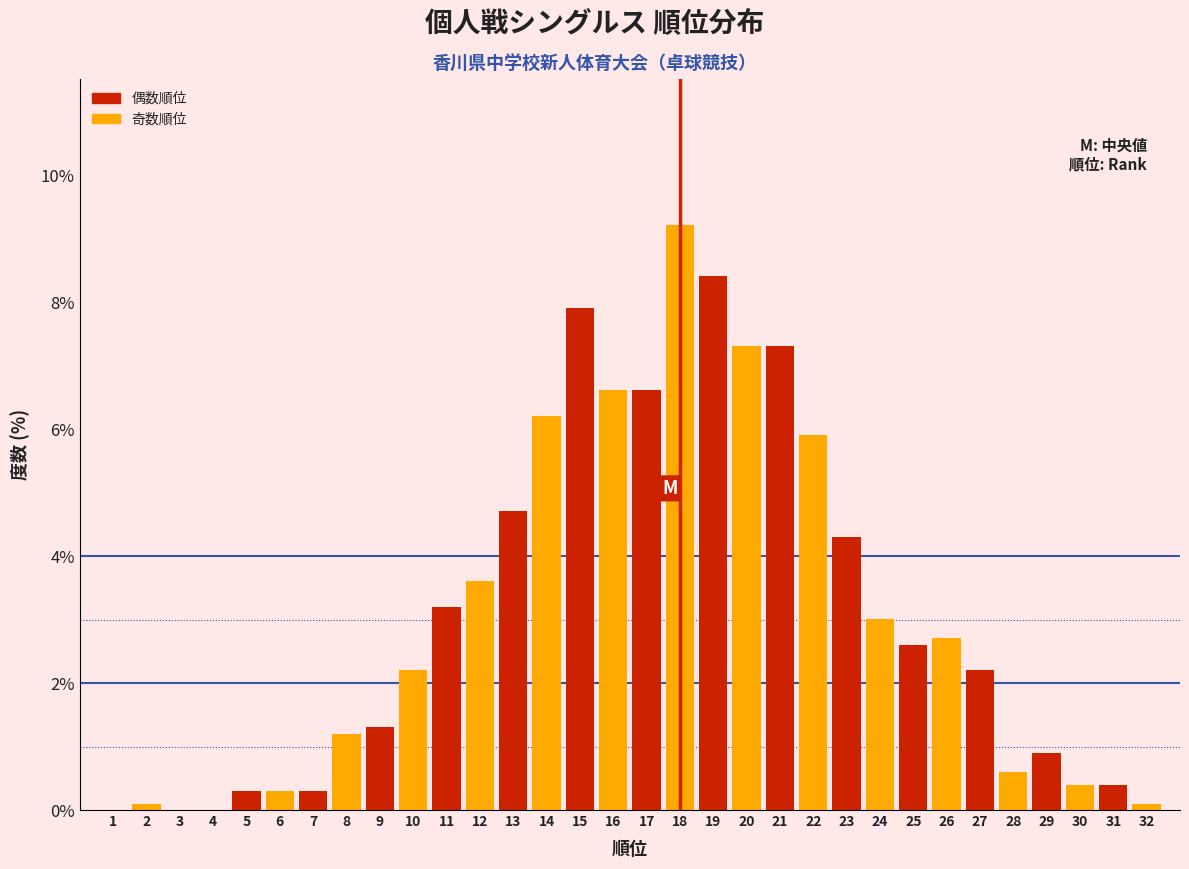

What is the height of the bar covering 21.5 to 22.5 on the x-axis? The values are not printed on the chart, so give them approximately, as read against the axis.

6.0